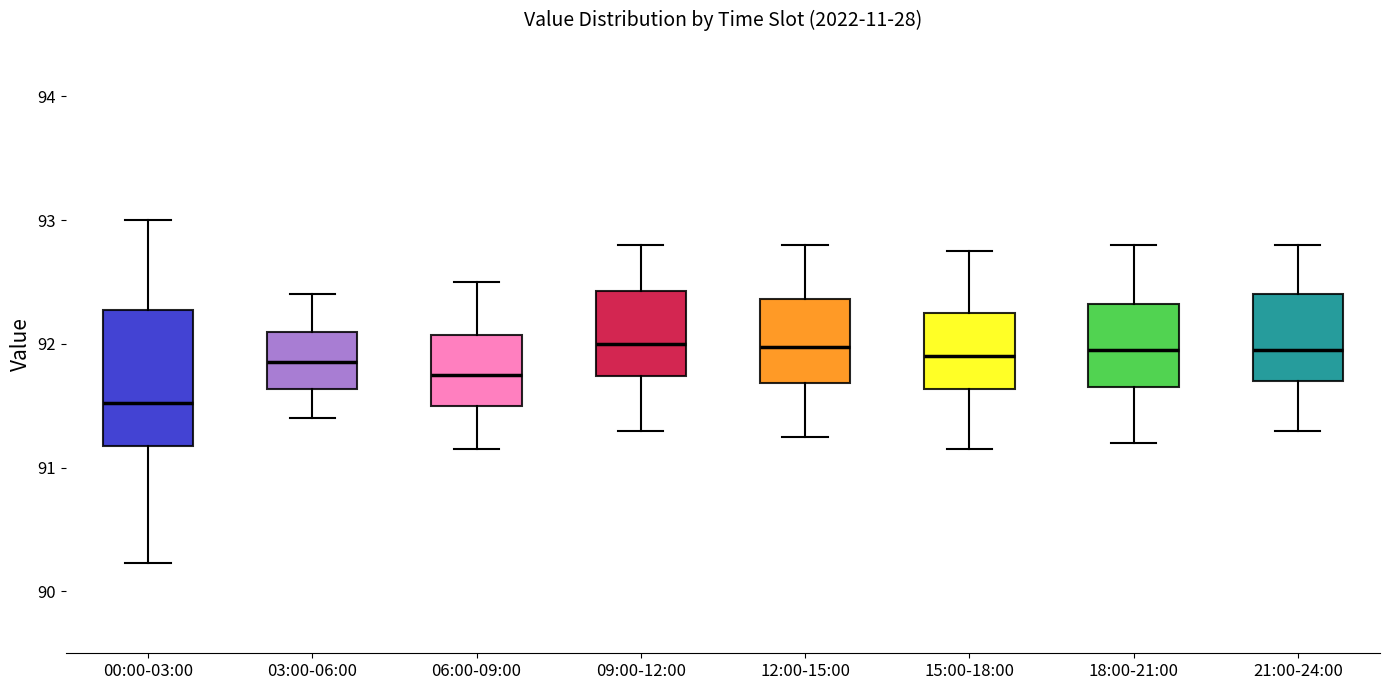

Reading left to right, read every box against the y-axis: the position of its median line, the range the box covers, and the ends of its whiskers. The values are not printed on the chart, so give them approximately, as read against the axis.

00:00-03:00: median 91.5, box 91.2 to 92.3, whiskers 90.2 to 93.0
03:00-06:00: median 91.9, box 91.6 to 92.1, whiskers 91.4 to 92.4
06:00-09:00: median 91.8, box 91.5 to 92.1, whiskers 91.2 to 92.5
09:00-12:00: median 92.0, box 91.7 to 92.4, whiskers 91.3 to 92.8
12:00-15:00: median 92.0, box 91.7 to 92.4, whiskers 91.3 to 92.8
15:00-18:00: median 91.9, box 91.6 to 92.3, whiskers 91.2 to 92.8
18:00-21:00: median 92.0, box 91.7 to 92.3, whiskers 91.2 to 92.8
21:00-24:00: median 92.0, box 91.7 to 92.4, whiskers 91.3 to 92.8